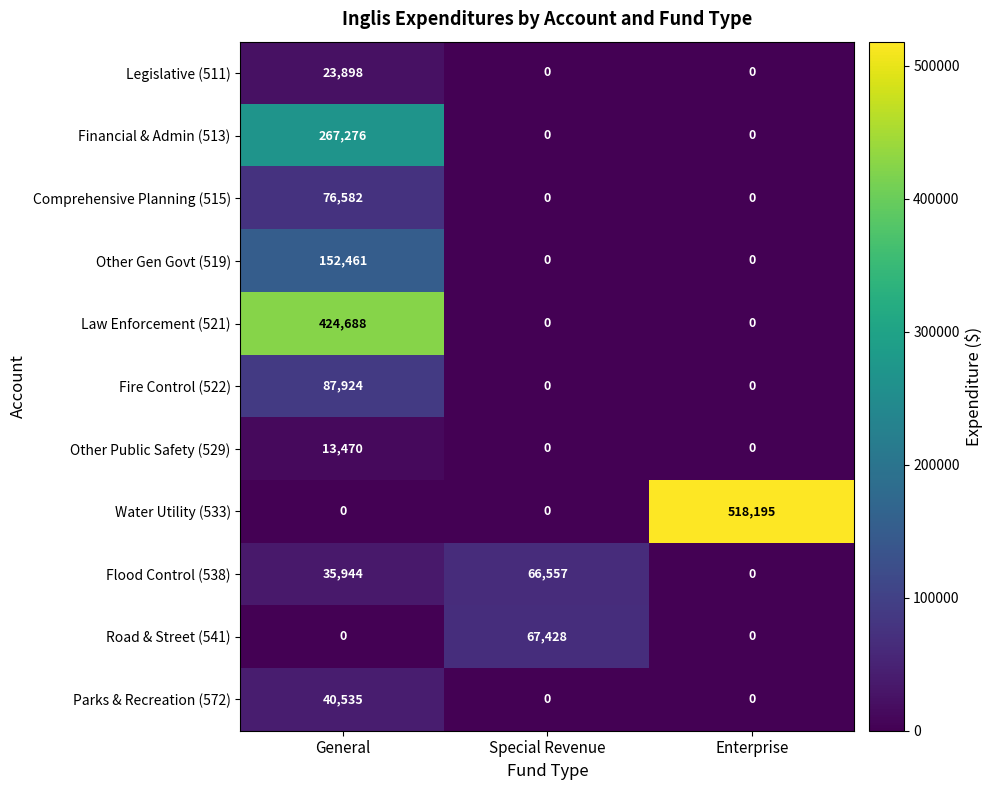

What is the sum of all Road & Street (541) values?

67428